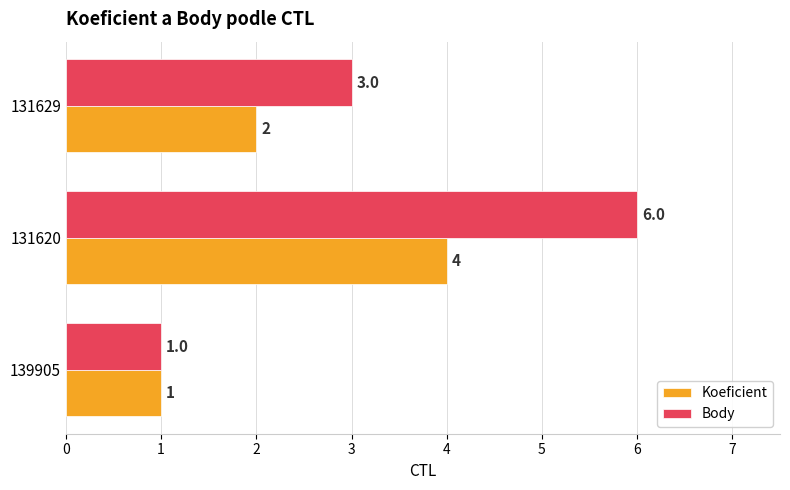

How many data points in Koeficient are less than 2?

1